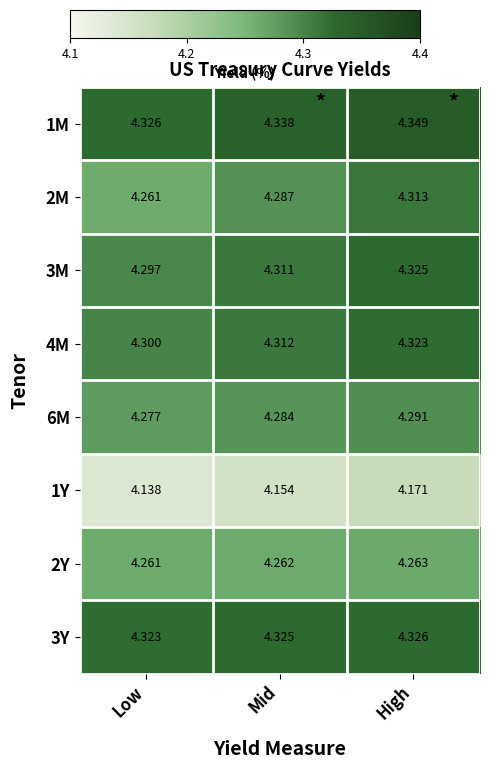

Which category has the lowest value in the 3Y series?

Low